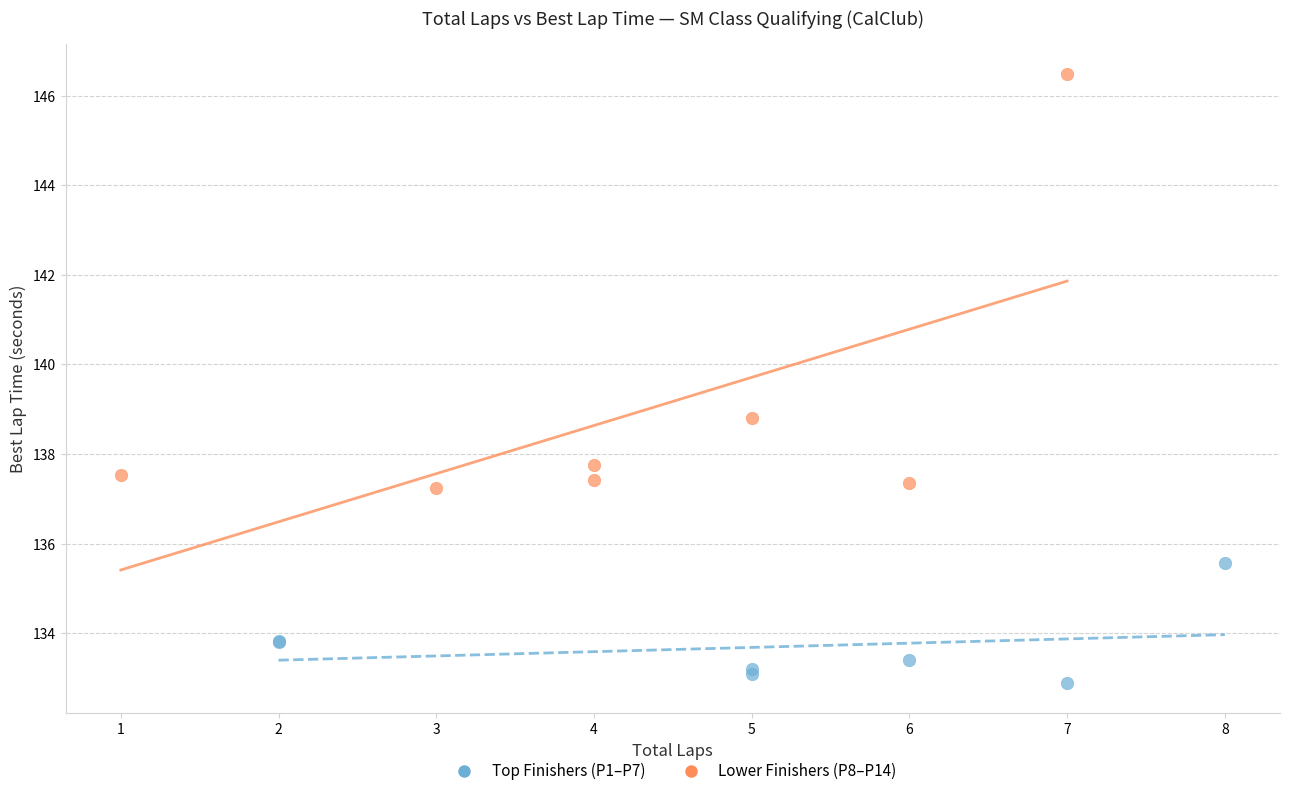

Which series contains the highest Y value?

Lower Finishers (P8–P14)